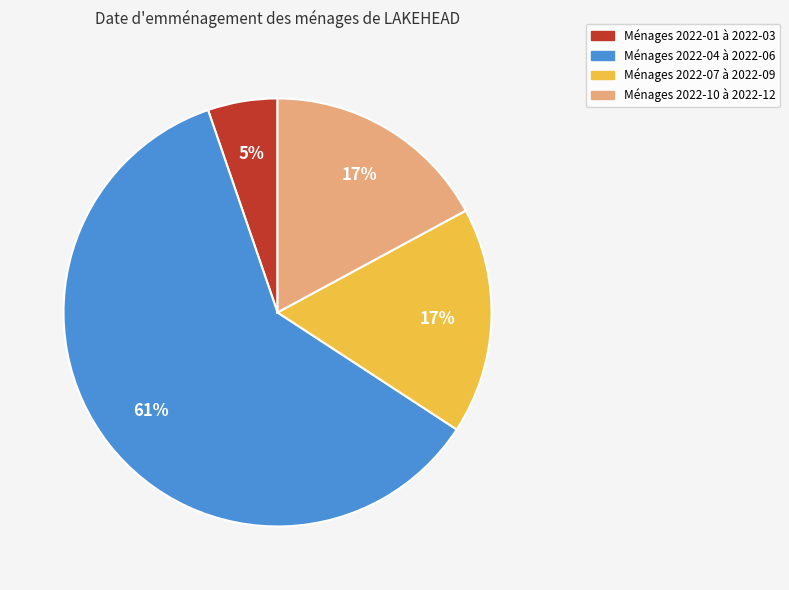

Is there a majority slice in this chart?

Yes